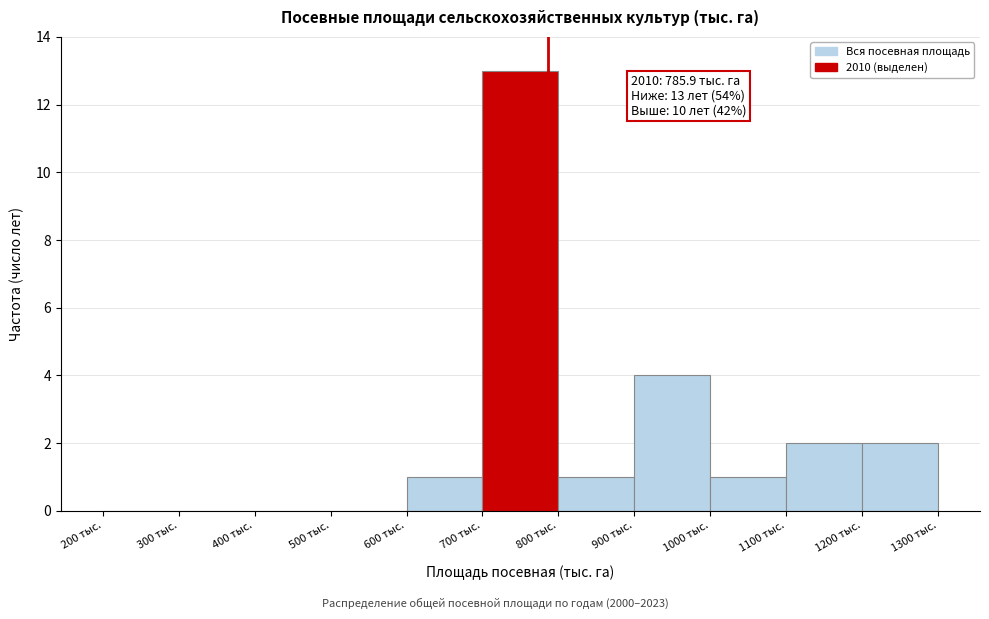

Over which range of the x-axis is the bar tallest?

700 to 800